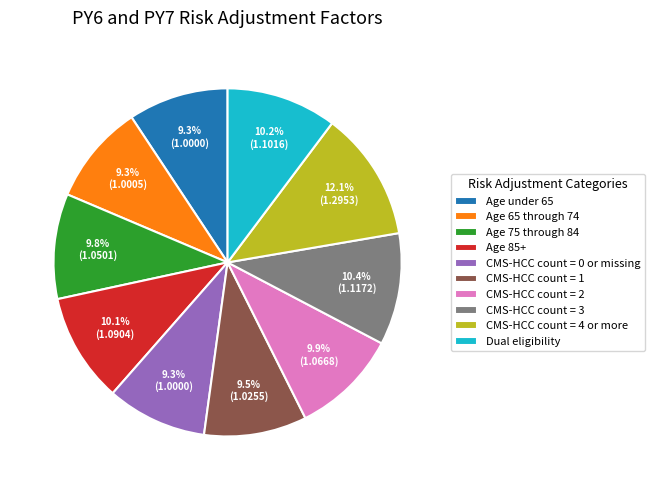

Is there any slice that represents more than half of the pie?

No